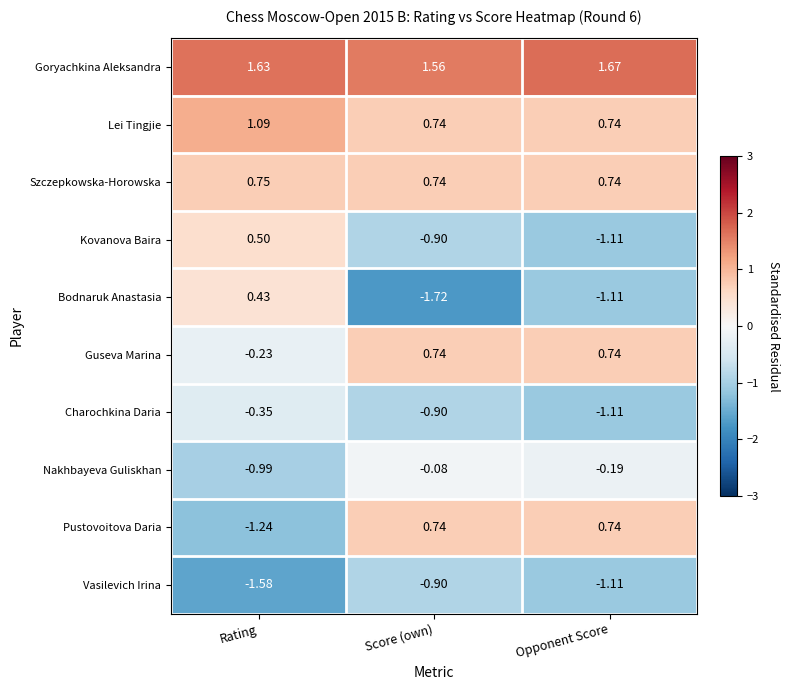

Which series has the largest range (max minus min)?

Bodnaruk Anastasia